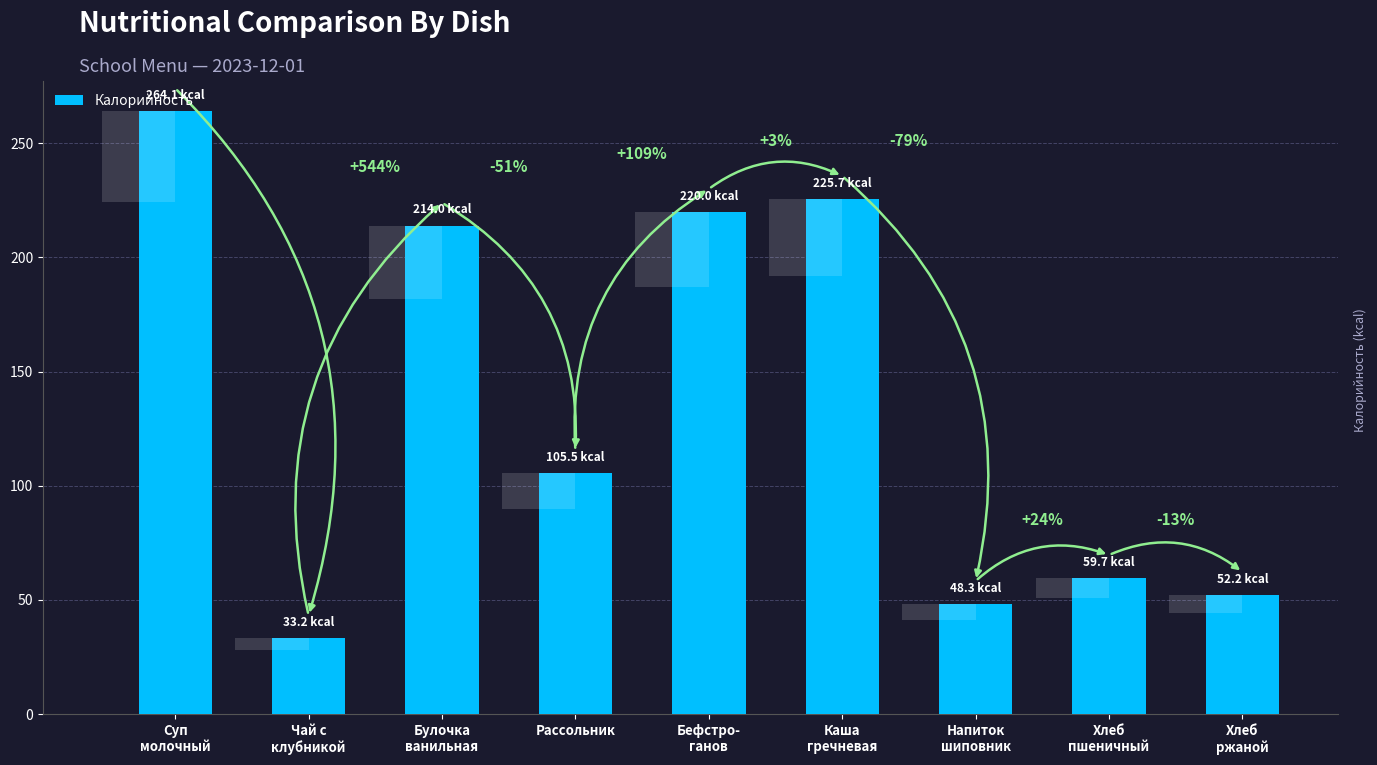

Reading left to right, list all the values displayed in this chart.

264.1	33.2	214.0	105.5	220.0	225.7	48.3	59.7	52.2